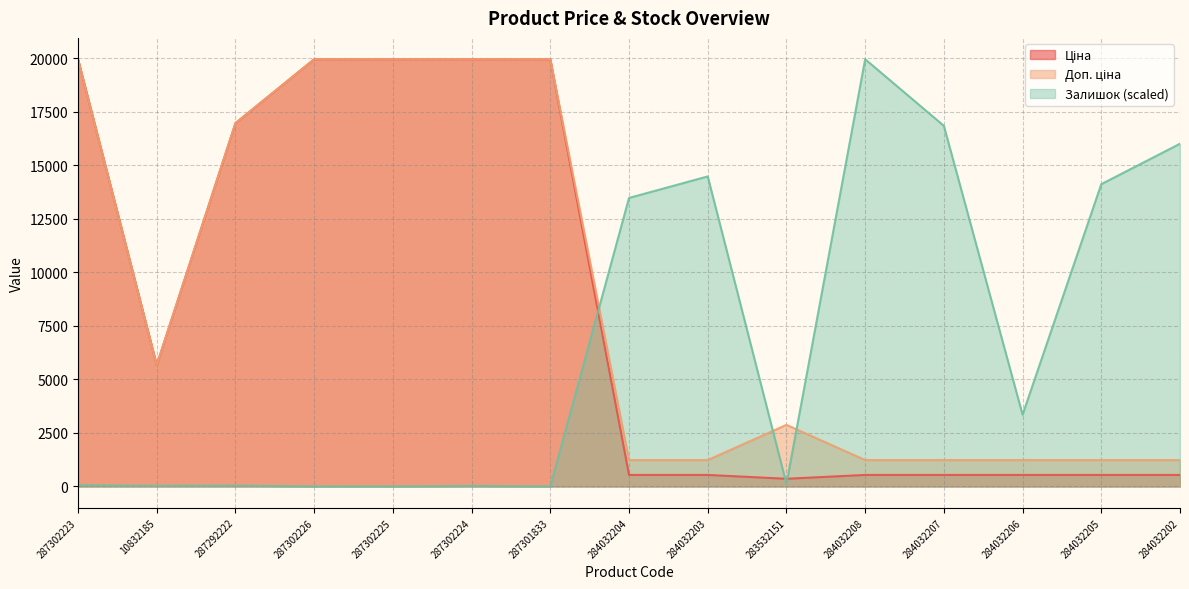

At which category is the sum across all series the highest?

287302223